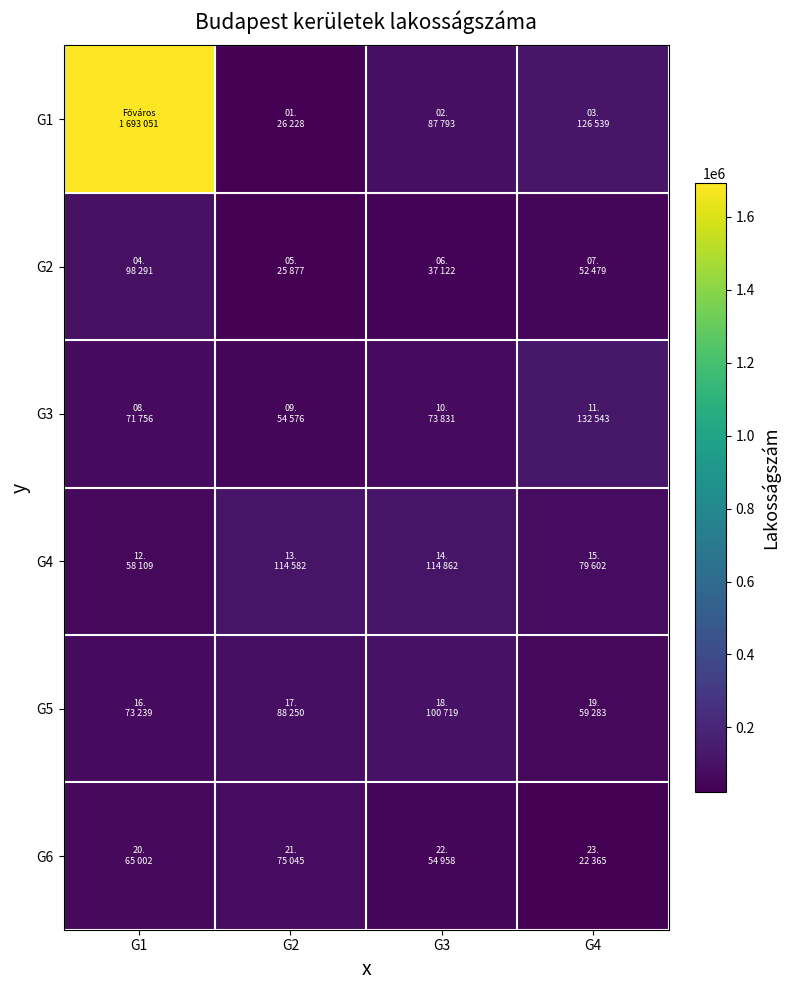

At which category is the sum across all series the highest?

G1